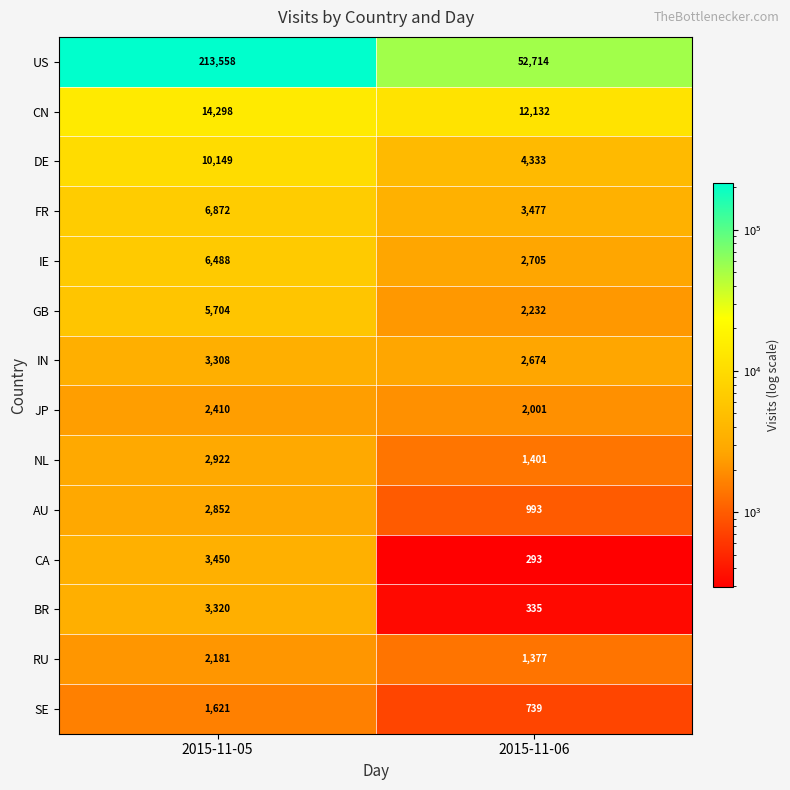

What value does the JP series have at 2015-11-05?

2410